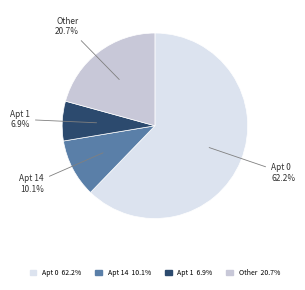

Which category has the smallest portion of the pie?

Apt 1 6.9%